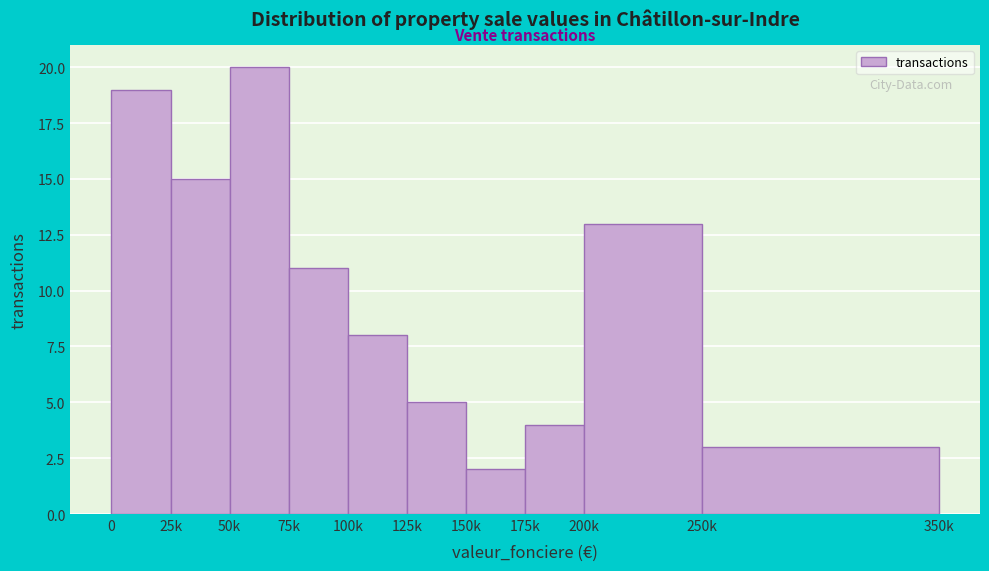

Reading left to right, list all the values displayed in this chart.

0=19	25k=15	50k=20	75k=11	100k=8	125k=5	150k=2	175k=4	200k=13	250k=3